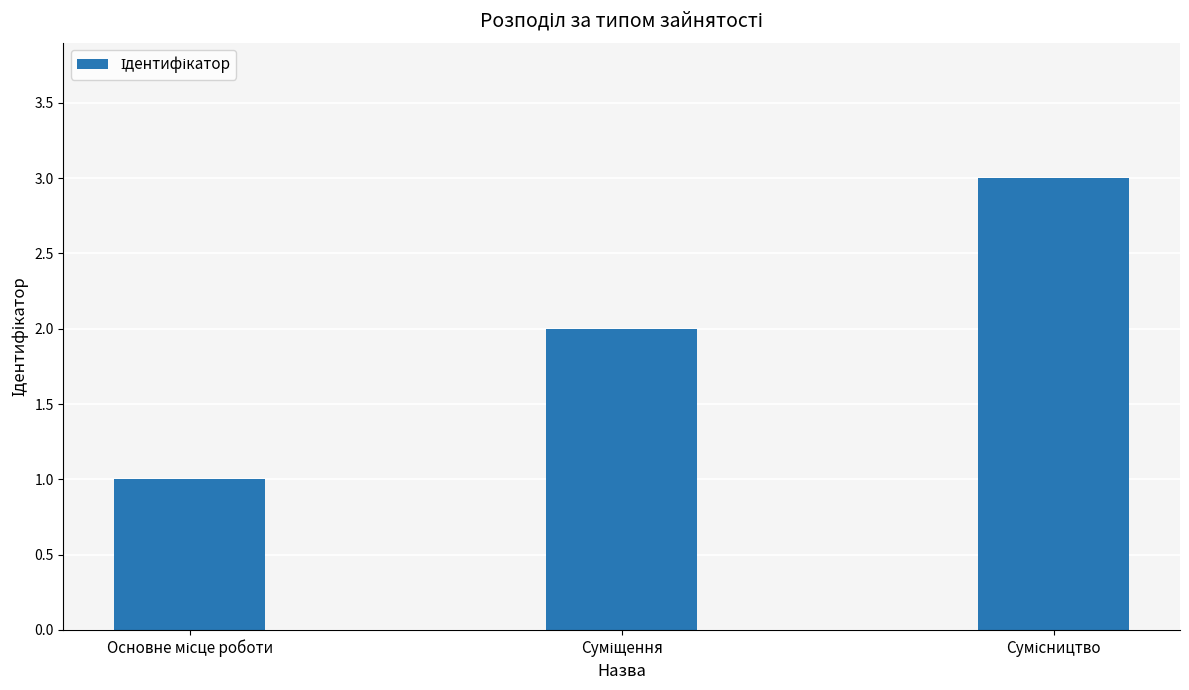

How many categories are shown in the chart?

3